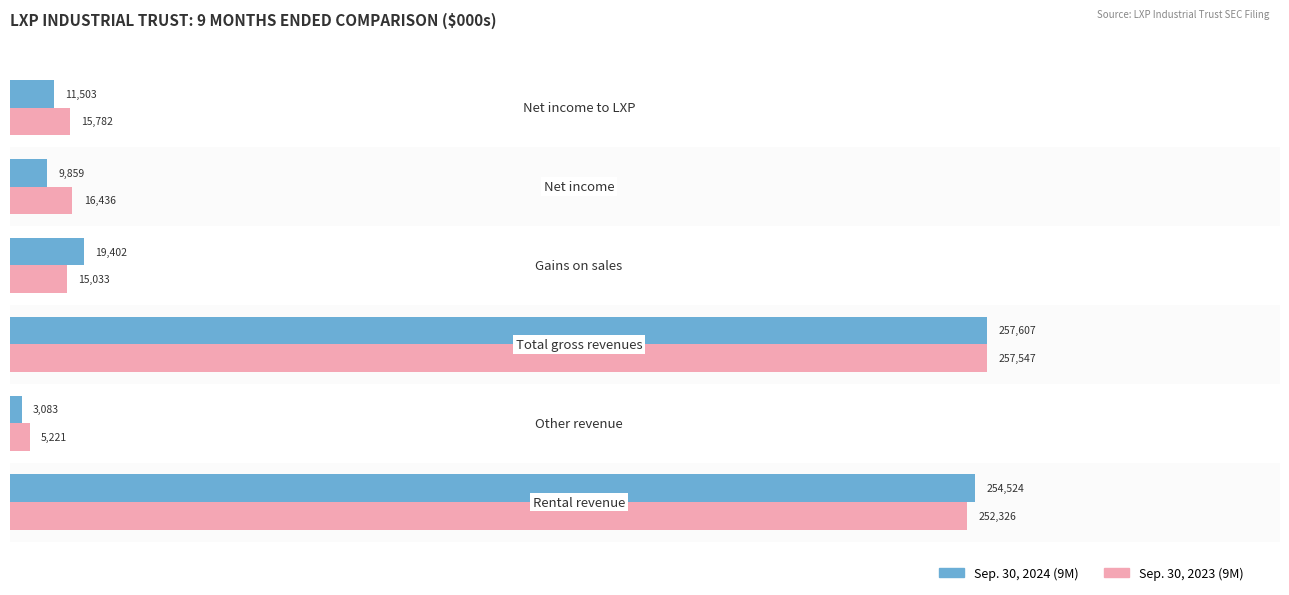

What is the total value across all series at 4?

26295